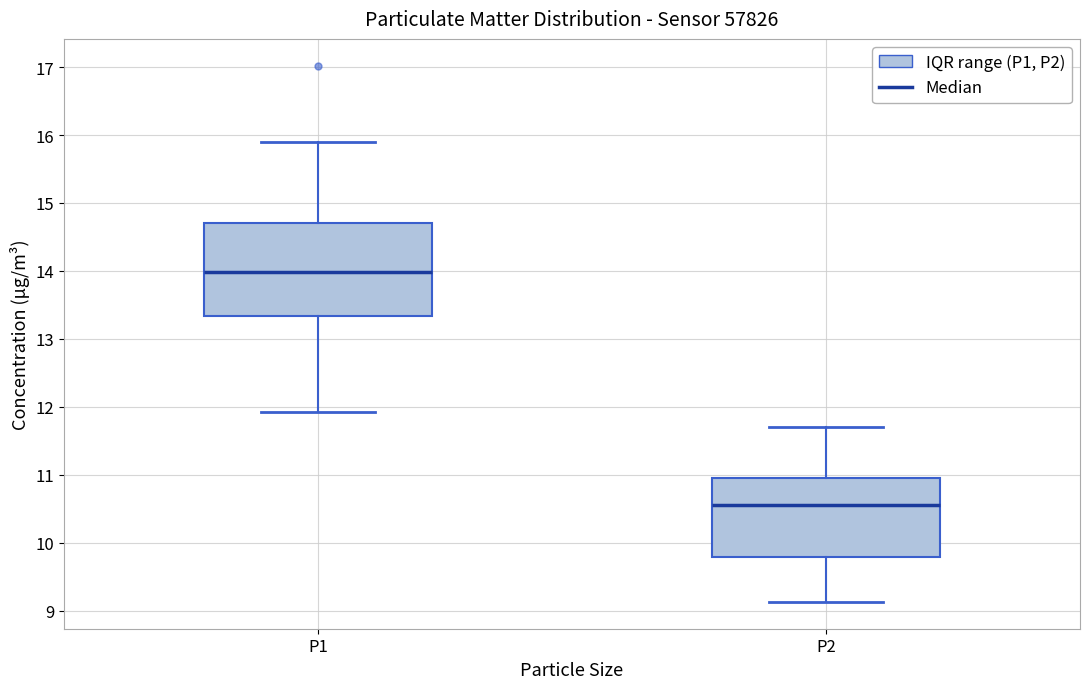

Which box's median line is the highest?

P1